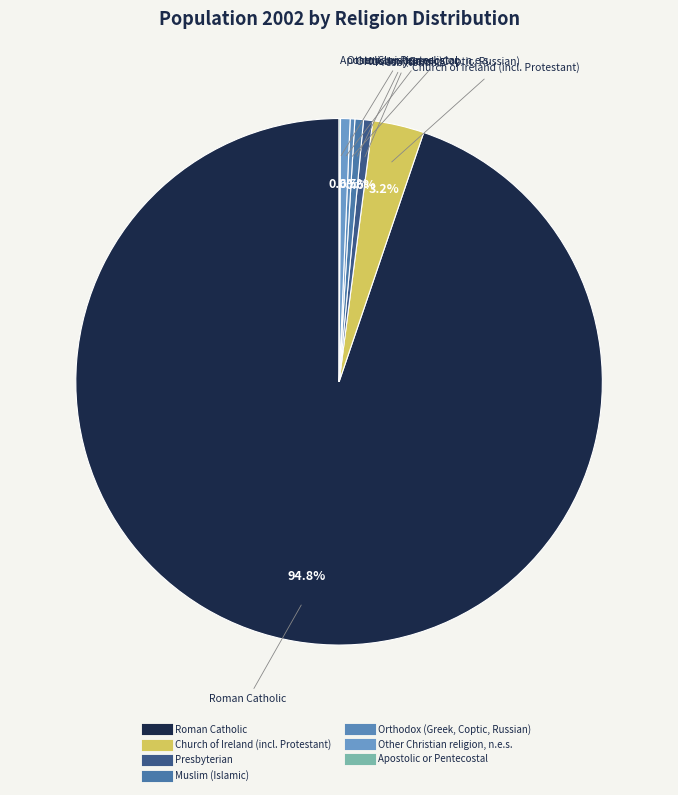

What is the ratio of the value at Presbyterian to the value at Muslim (Islamic)?

1.1